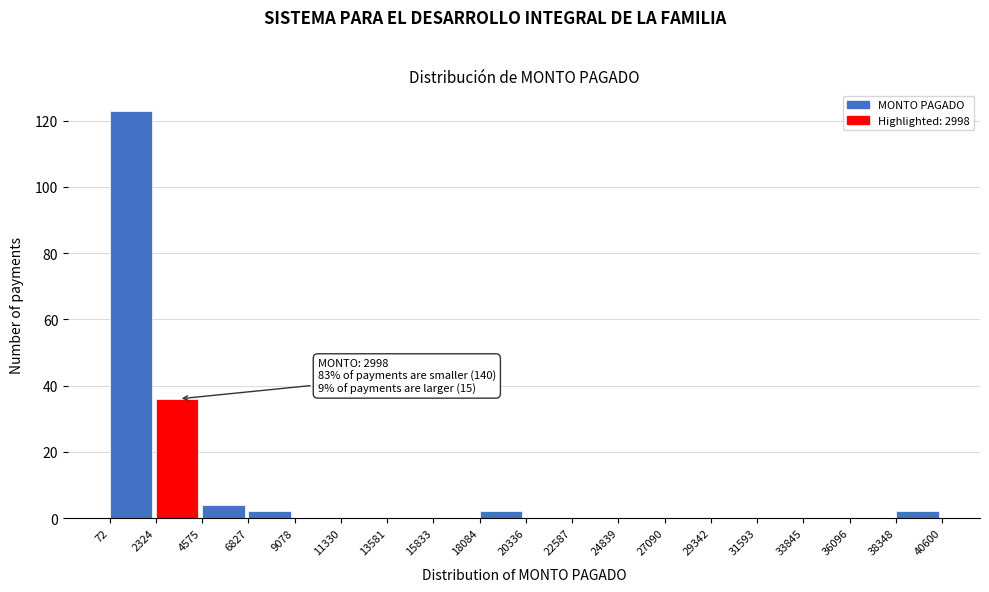

Which range on the x-axis has the tallest bar?

72 to 2324